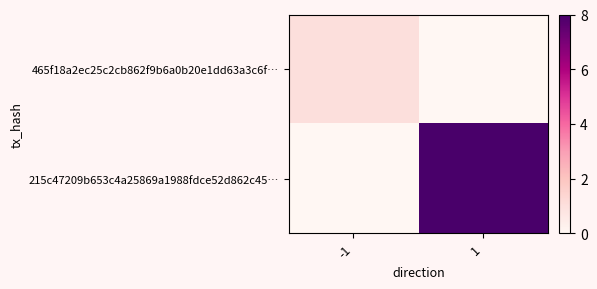

Reading right to left, list all the values displayed in this chart.

465f18a2ec25c2cb862f9b6a0b20e1dd63a3c6f…: 1=0	-1=1
215c47209b653c4a25869a1988fdce52d862c45…: 1=8	-1=0